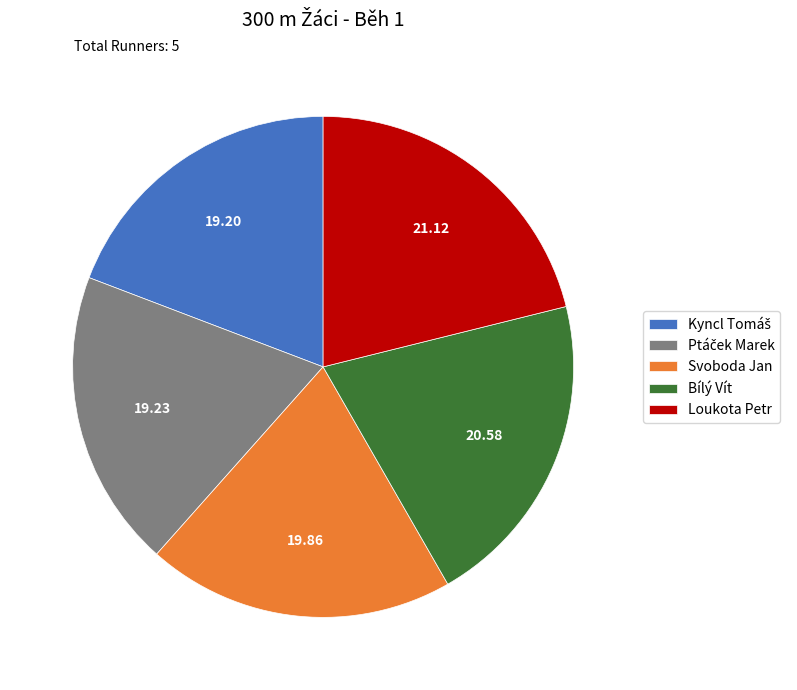

How many segments does this pie chart have?

5